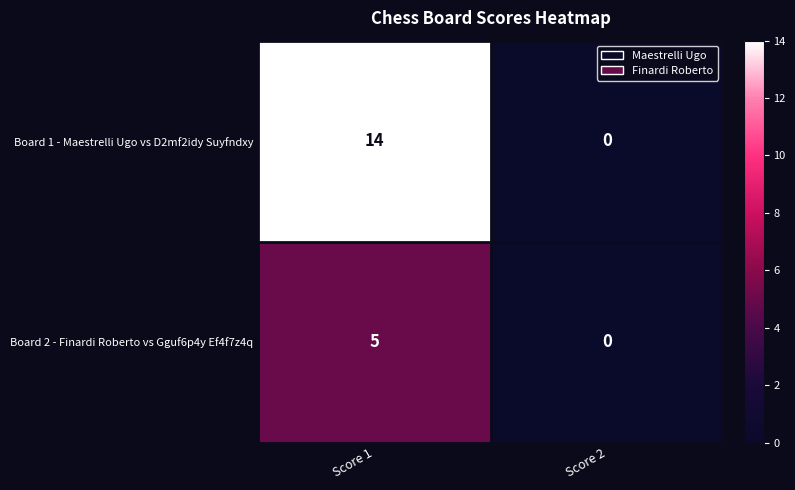

Reading left to right, what are all the values shown in this chart?

Board 1 - Maestrelli Ugo vs D2mf2idy Suyfndxy: 14	0
Board 2 - Finardi Roberto vs Gguf6p4y Ef4f7z4q: 5	0